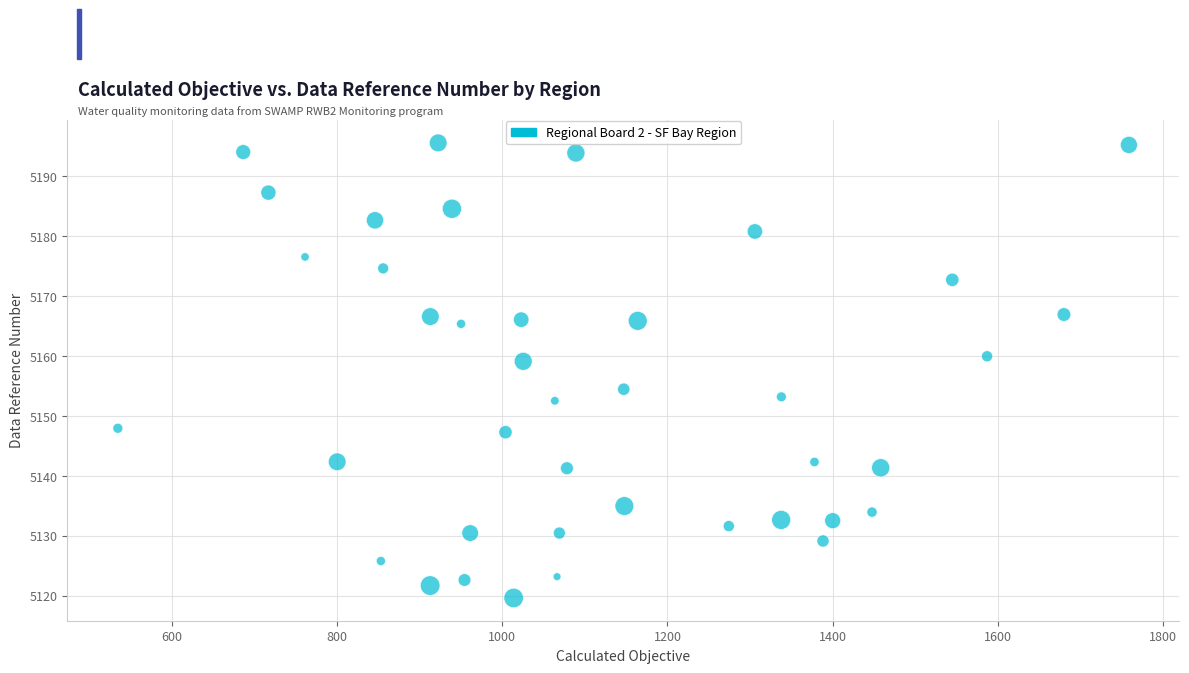

What is the range of Y values (max minus min)?

75.9